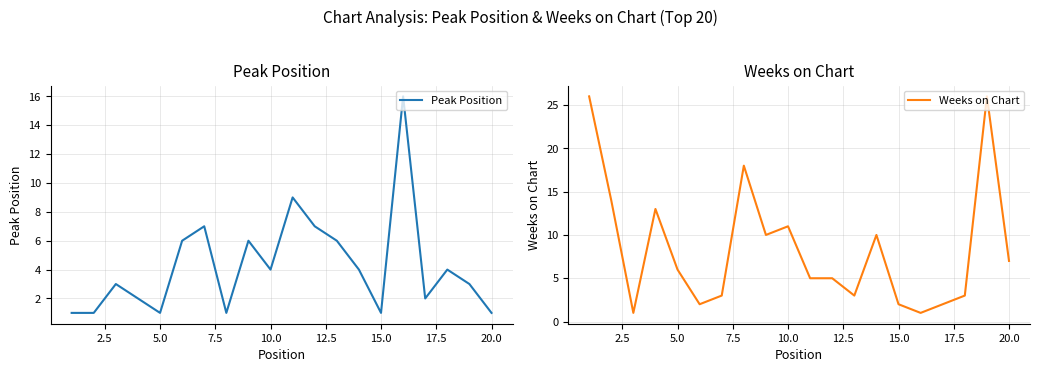

Is it true that Peak Position equals 1 at 10.0?

False